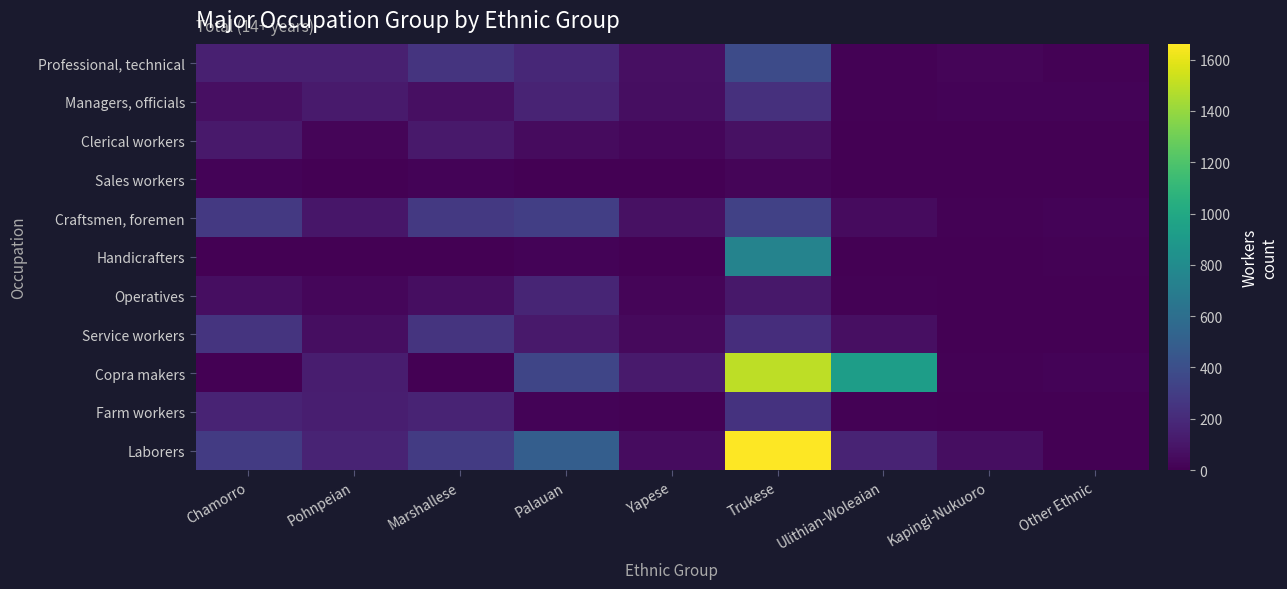

Reading left to right, transcribe all the data shown in this chart.

Professional, technical: Chamorro=145	Pohnpeian=147	Marshallese=250	Palauan=183	Yapese=70	Trukese=378	Ulithian-Woleaian=12	Kapingi-Nukuoro=20	Other Ethnic=11
Managers, officials: Chamorro=65	Pohnpeian=117	Marshallese=65	Palauan=167	Yapese=61	Trukese=232	Ulithian-Woleaian=8	Kapingi-Nukuoro=18	Other Ethnic=16
Clerical workers: Chamorro=115	Pohnpeian=22	Marshallese=115	Palauan=51	Yapese=31	Trukese=76	Ulithian-Woleaian=3	Kapingi-Nukuoro=4	Other Ethnic=2
Sales workers: Chamorro=18	Pohnpeian=1	Marshallese=18	Palauan=1	Yapese=5	Trukese=21	Ulithian-Woleaian=0	Kapingi-Nukuoro=0	Other Ethnic=1
Craftsmen, foremen: Chamorro=279	Pohnpeian=99	Marshallese=279	Palauan=310	Yapese=77	Trukese=321	Ulithian-Woleaian=50	Kapingi-Nukuoro=12	Other Ethnic=17
Handicrafters: Chamorro=0	Pohnpeian=5	Marshallese=0	Palauan=16	Yapese=1	Trukese=743	Ulithian-Woleaian=0	Kapingi-Nukuoro=0	Other Ethnic=7
Operatives: Chamorro=59	Pohnpeian=29	Marshallese=59	Palauan=173	Yapese=20	Trukese=104	Ulithian-Woleaian=9	Kapingi-Nukuoro=1	Other Ethnic=5
Service workers: Chamorro=250	Pohnpeian=59	Marshallese=250	Palauan=112	Yapese=43	Trukese=218	Ulithian-Woleaian=70	Kapingi-Nukuoro=6	Other Ethnic=5
Copra makers: Chamorro=4	Pohnpeian=132	Marshallese=4	Palauan=345	Yapese=122	Trukese=1499	Ulithian-Woleaian=925	Kapingi-Nukuoro=8	Other Ethnic=17
Farm workers: Chamorro=166	Pohnpeian=138	Marshallese=166	Palauan=18	Yapese=8	Trukese=242	Ulithian-Woleaian=11	Kapingi-Nukuoro=2	Other Ethnic=0
Laborers: Chamorro=289	Pohnpeian=164	Marshallese=289	Palauan=498	Yapese=52	Trukese=1662	Ulithian-Woleaian=167	Kapingi-Nukuoro=60	Other Ethnic=6